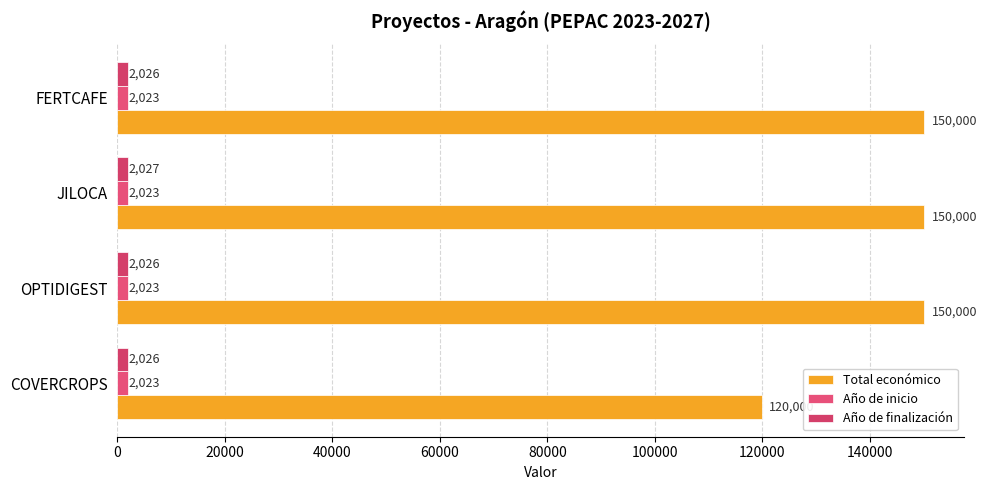

Count the number of data series in this chart.

3